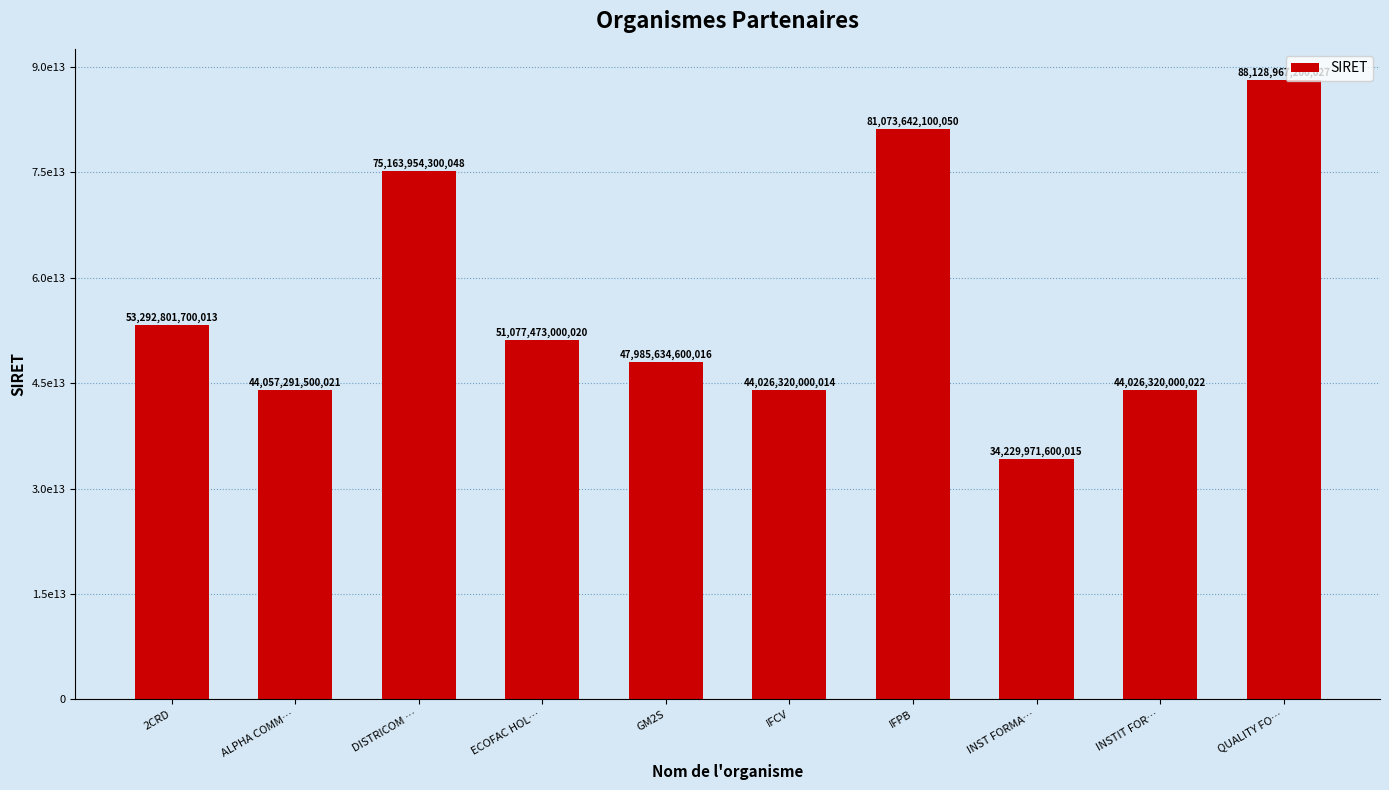

Are the bars horizontal?

No